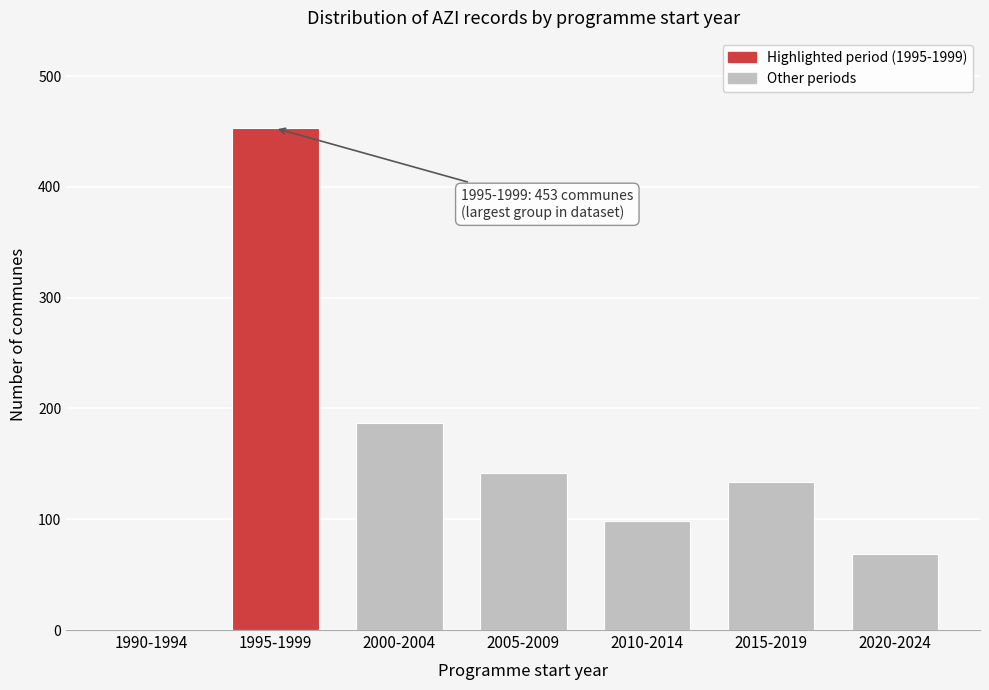

Reading left to right, list all the values displayed in this chart.

1990-1994=0	1995-1999=453	2000-2004=187	2005-2009=142	2010-2014=98	2015-2019=134	2020-2024=69